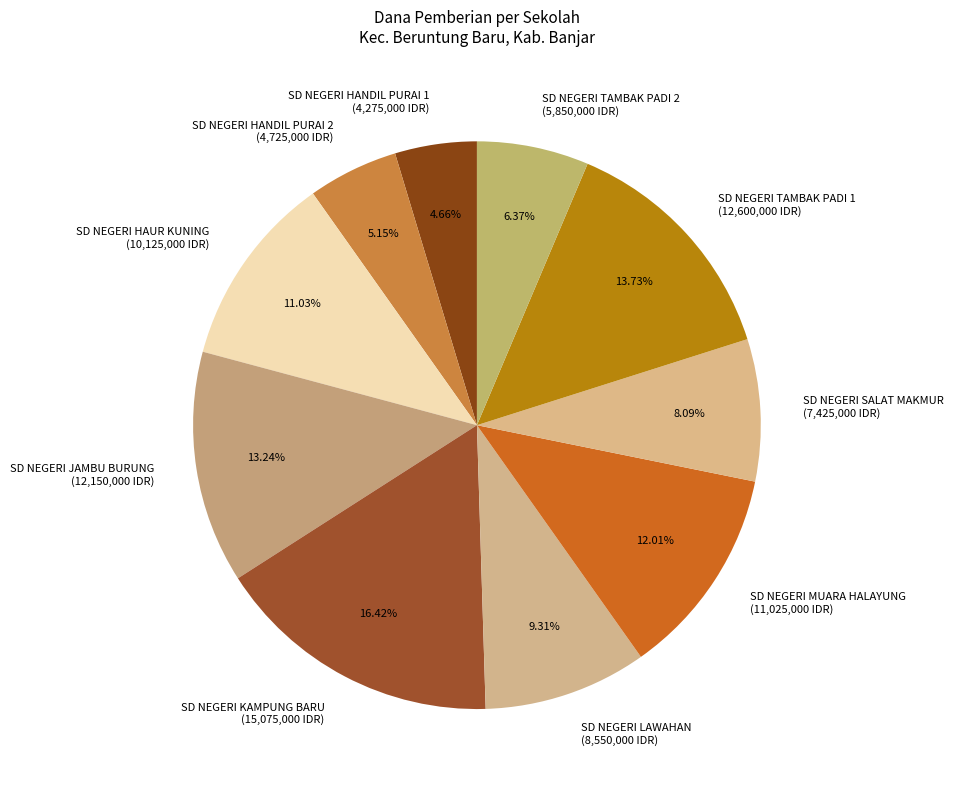

What percentage is the SD NEGERI TAMBAK PADI 2 slice, to the nearest percent?

6%